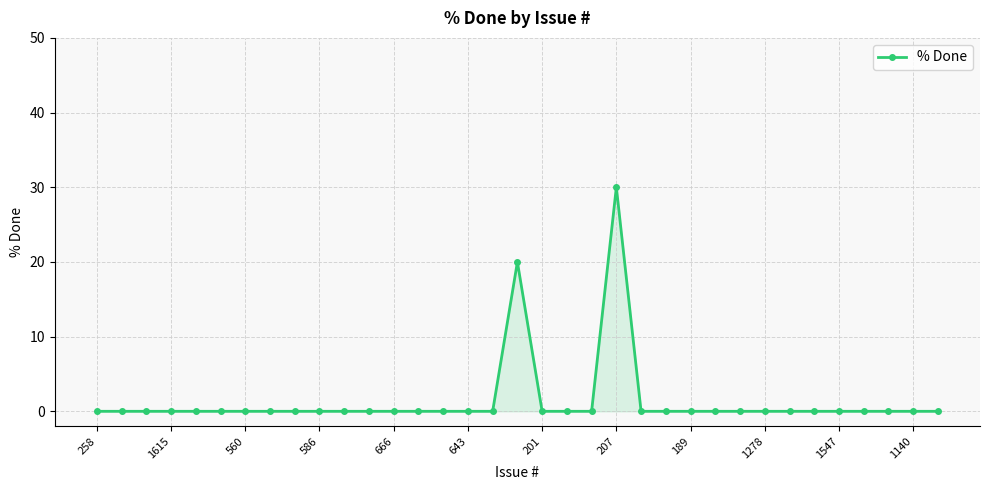

True or false: the data has more than 0 interior local peaks.

True